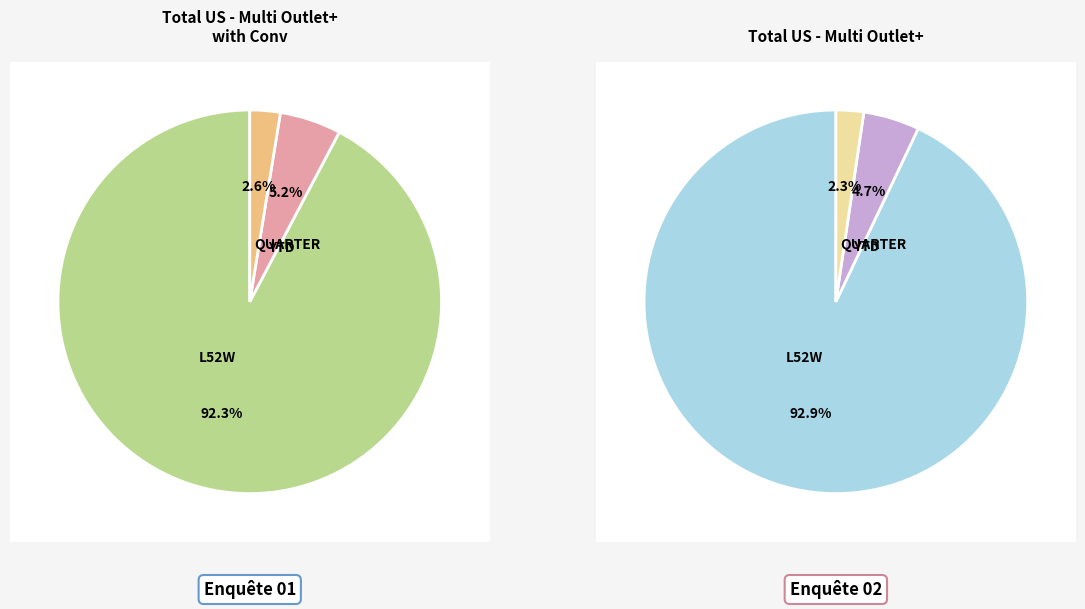

How many slices are in this pie chart?

3